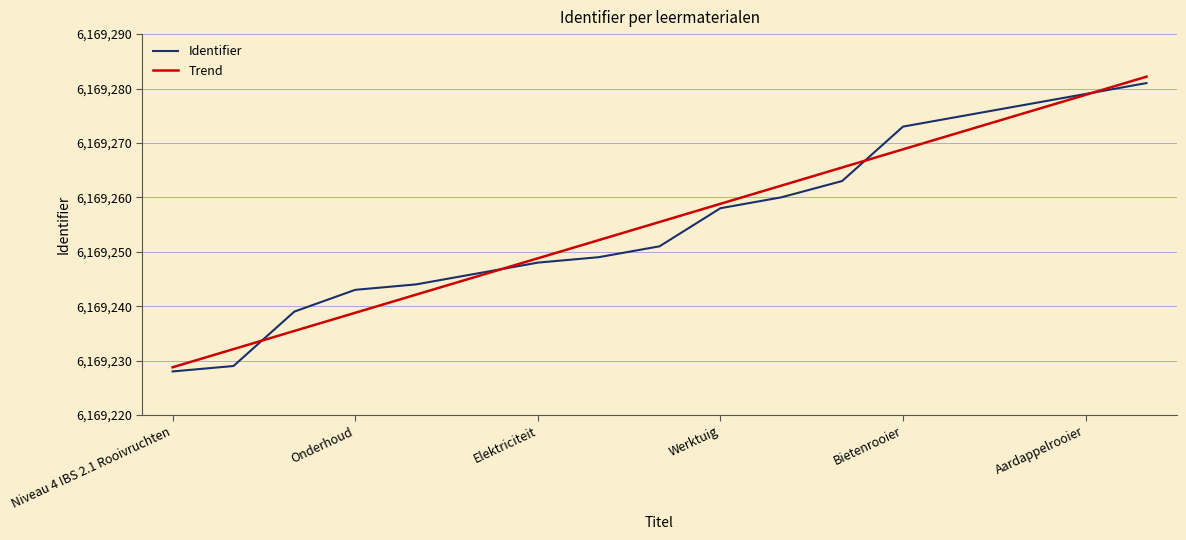

What is the minimum value for Trend?

6169228.8